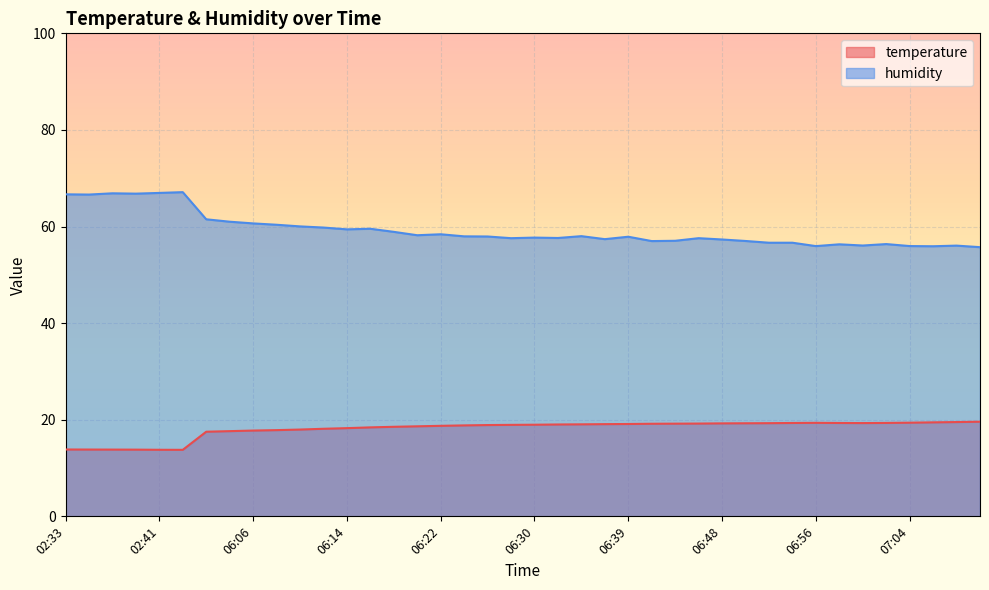

True or false: humidity and temperature intersect in this chart.

False